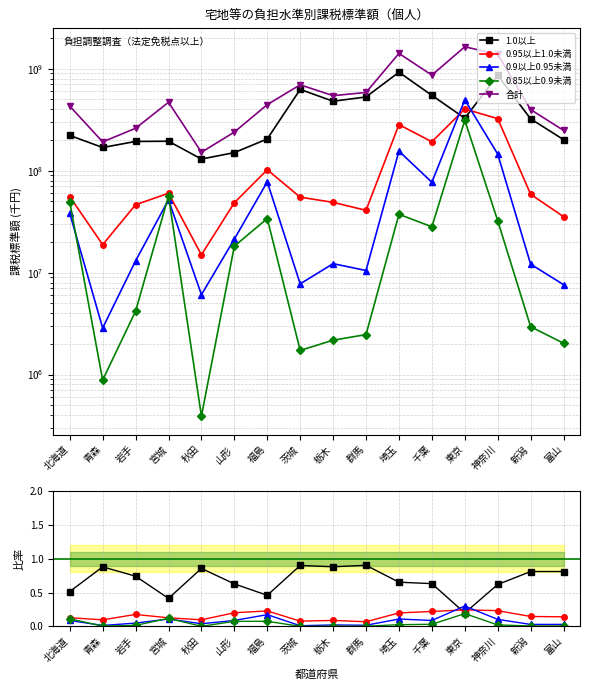

Which series has the largest range (max minus min)?

合計